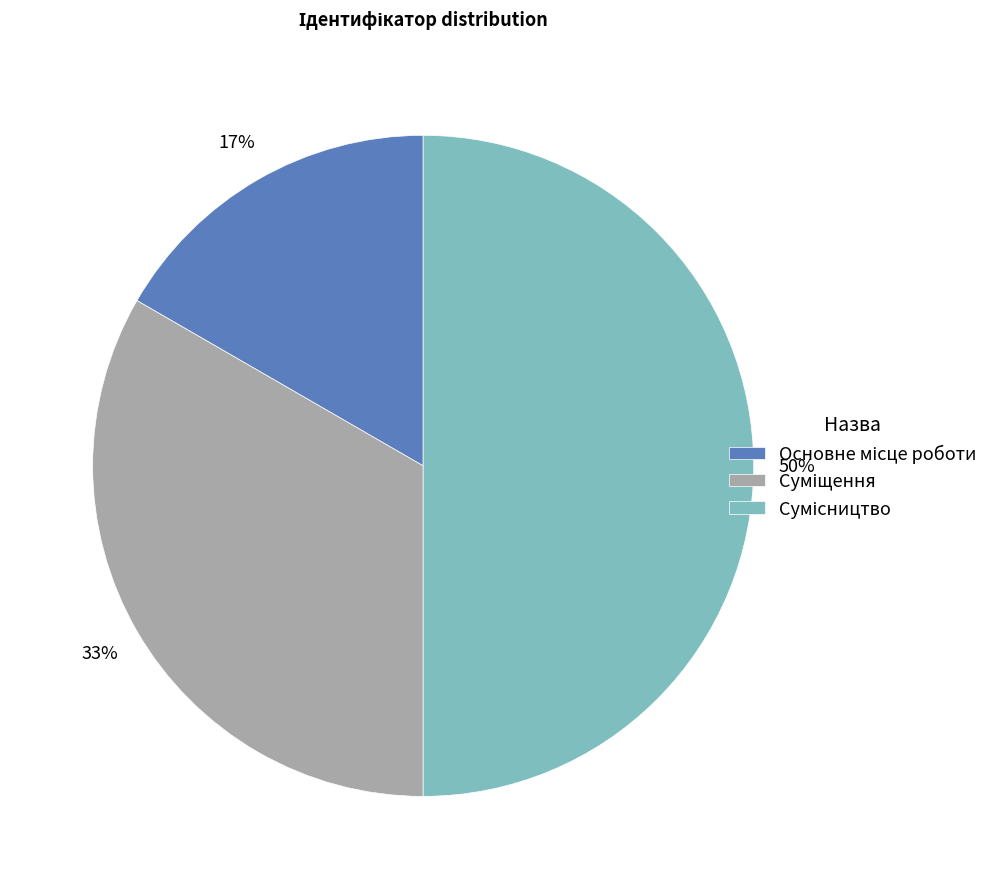

To the nearest percent, what is the average slice percentage?

33%